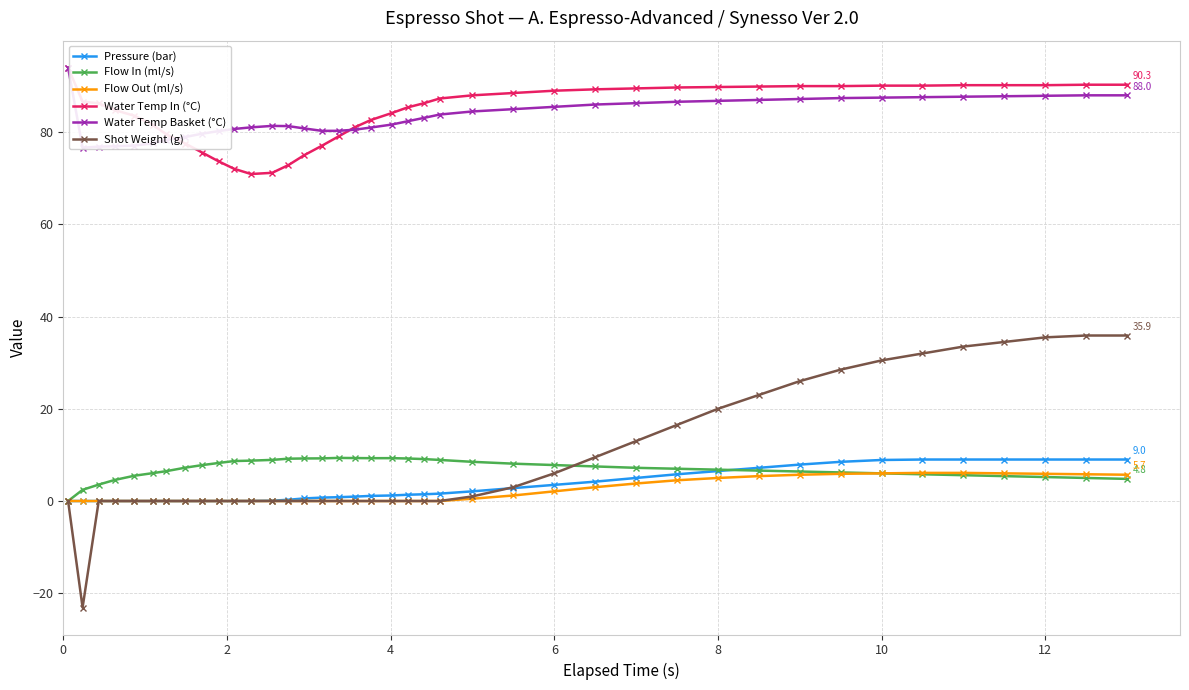

How many values in the Flow Out (ml/s) series exceed 0?

17